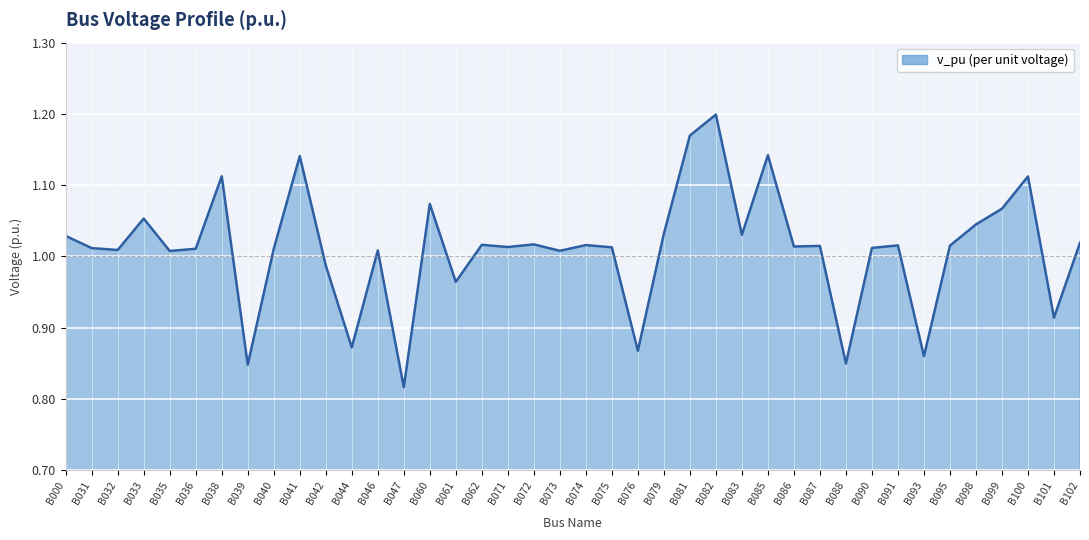

Does the chart display data point markers on the line(s)?

No